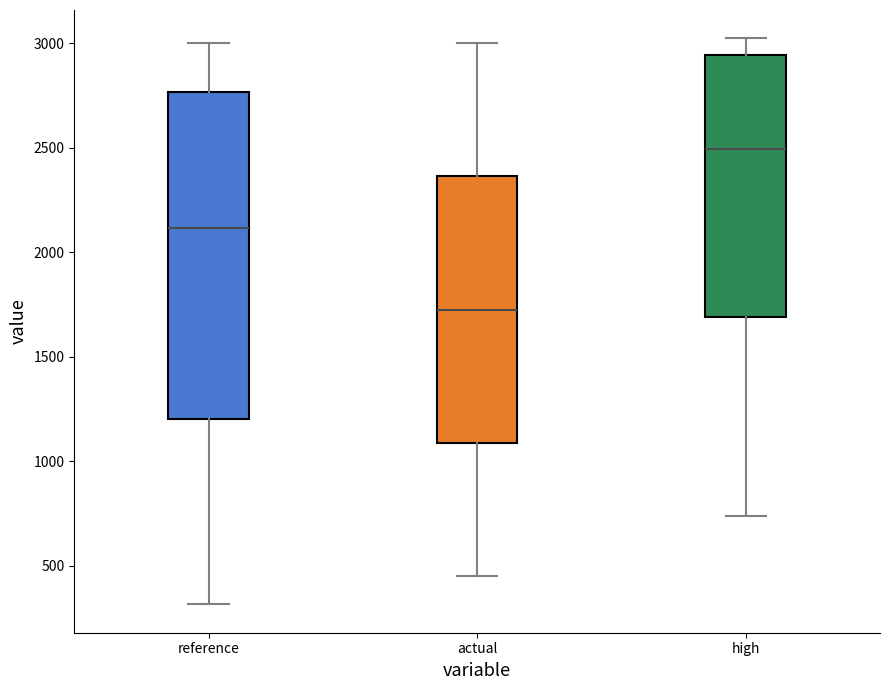

Where is the upper edge of the box for high on the y-axis? The values are not printed on the chart, so give them approximately, as read against the axis.

2950